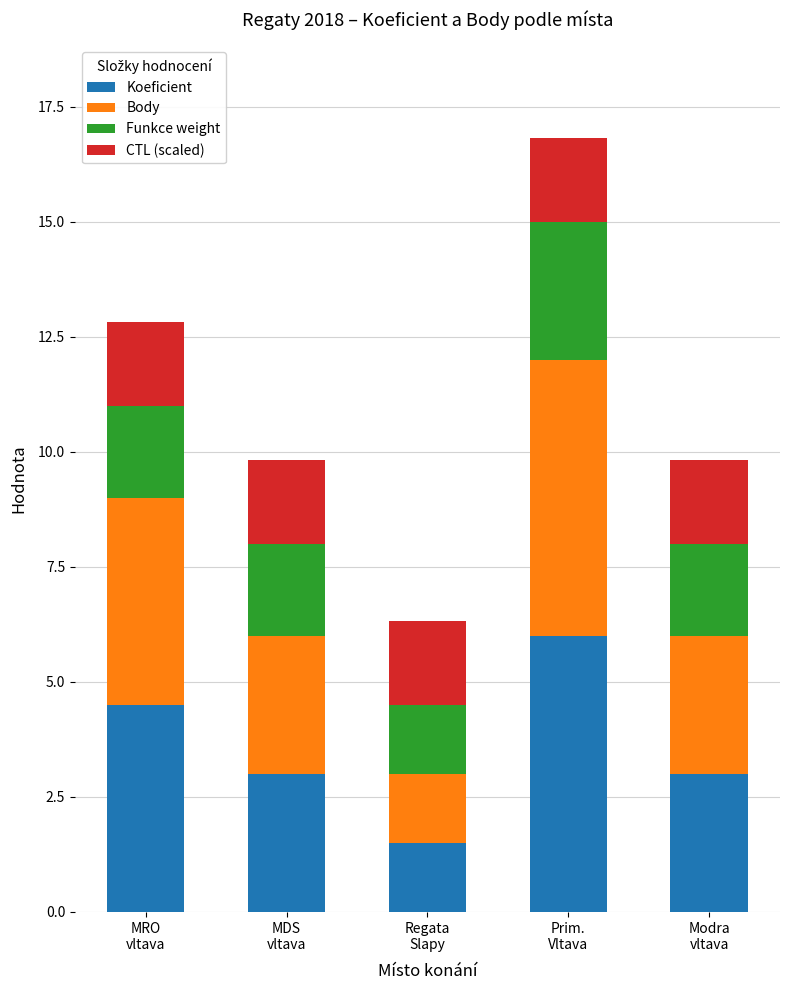

How many categories are shown in the chart?

5